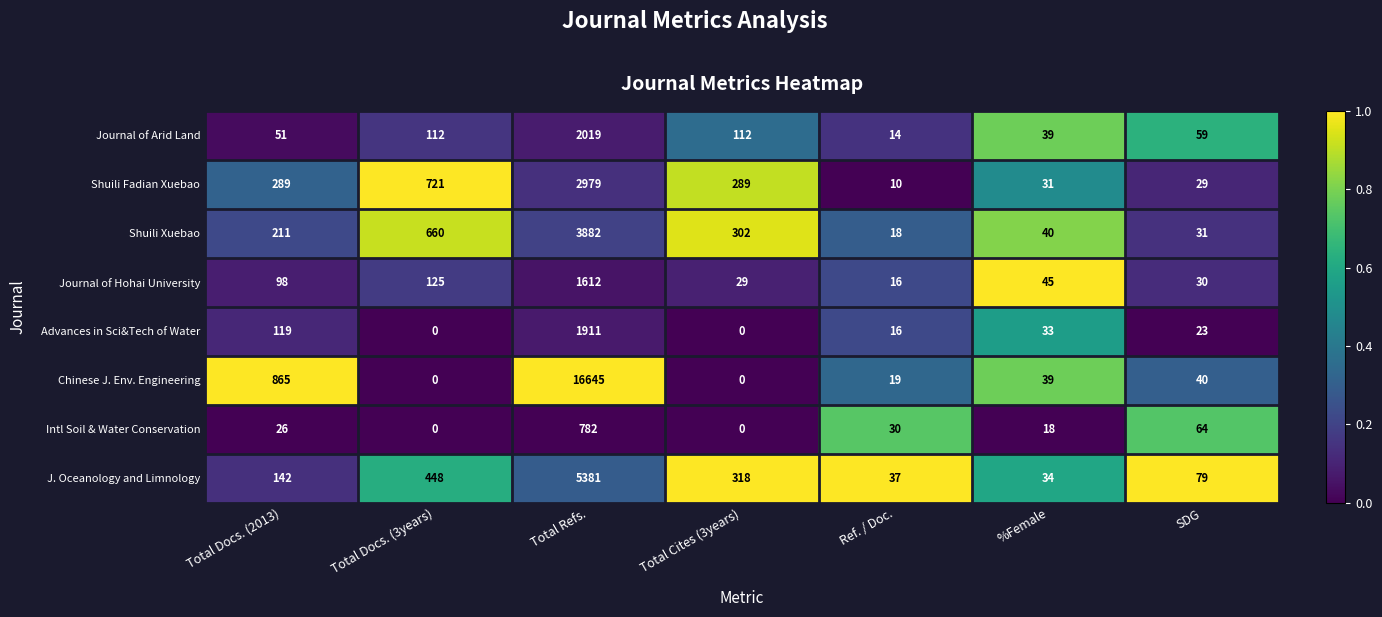

What is the maximum value shown in the chart?

16645